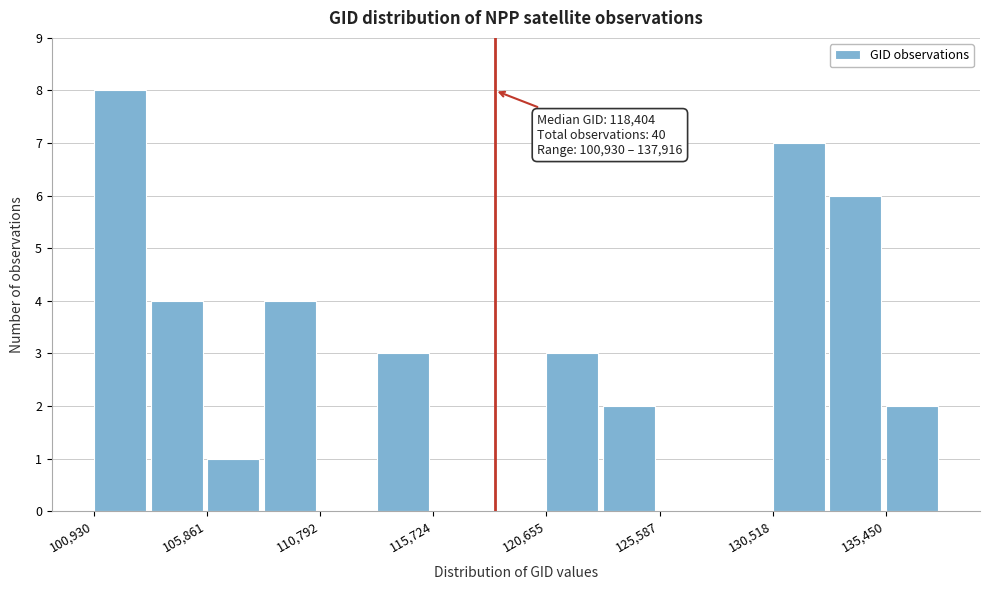

Over which range of the x-axis is the bar tallest?

101000 to 103500